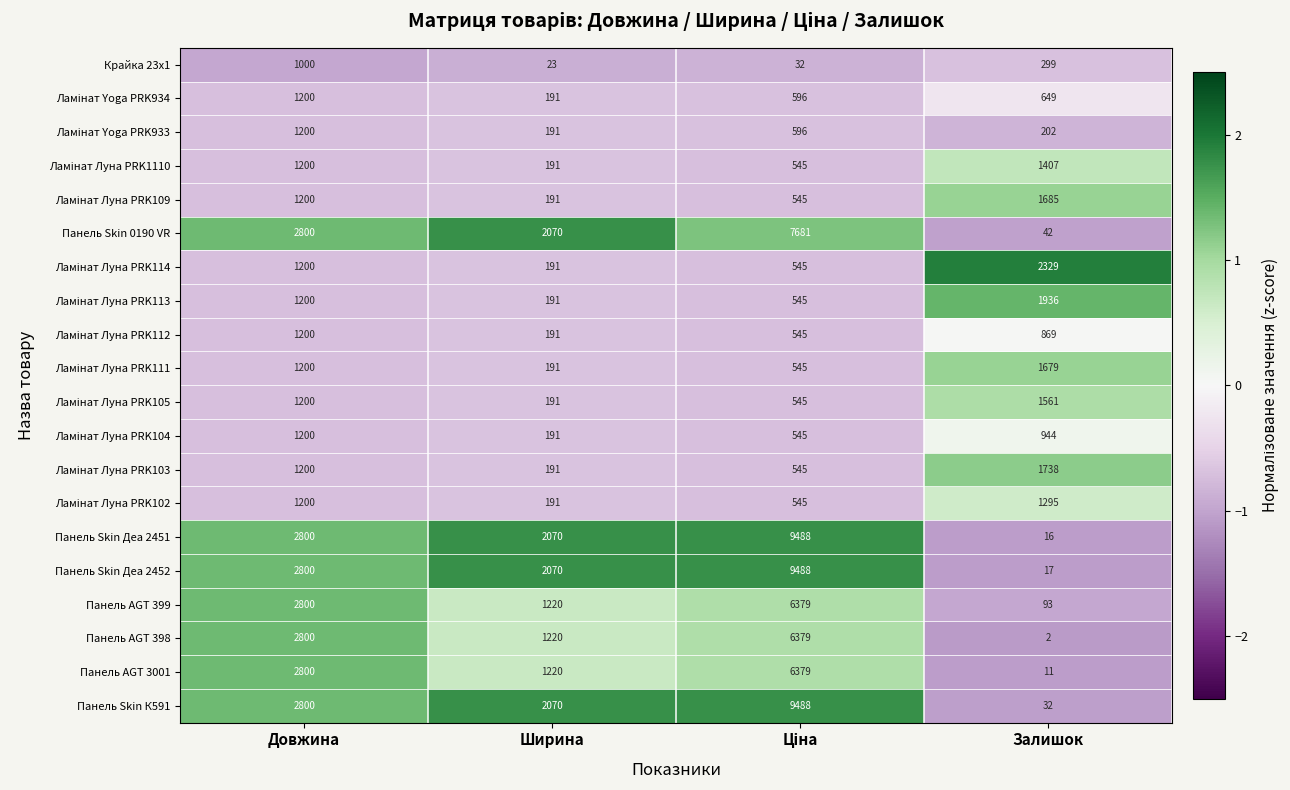

What is the highest value of the Панель AGT 3001 series?

6379